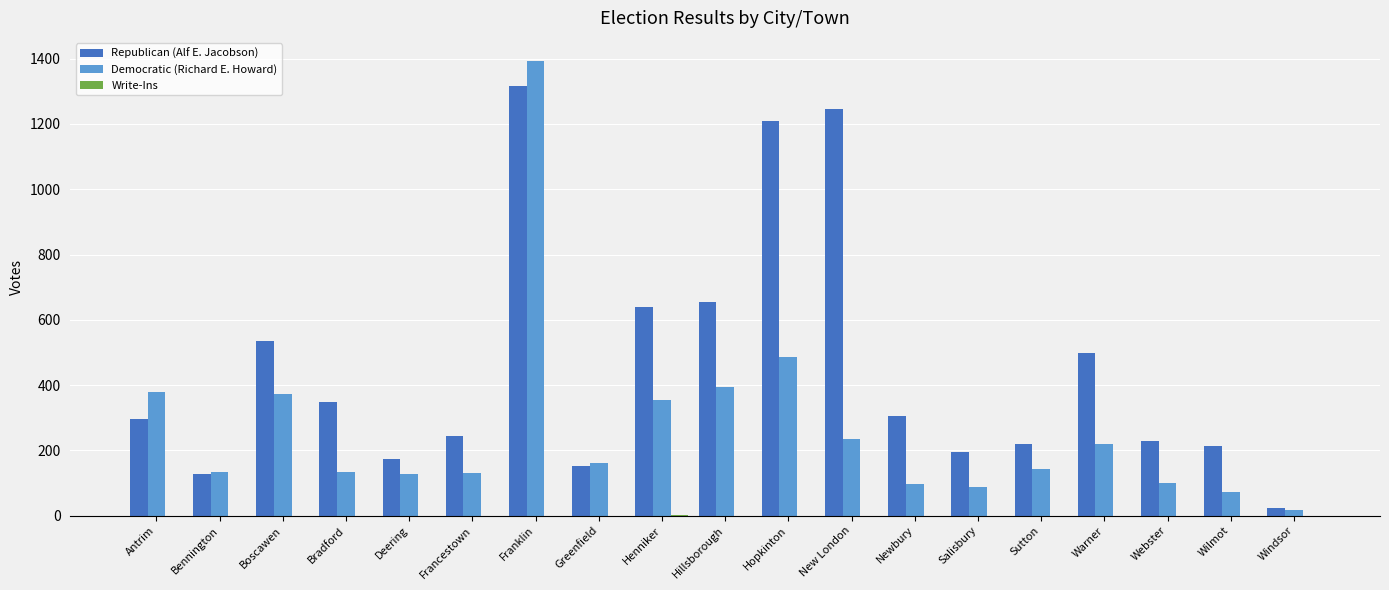

How many groups of bars are there?

19